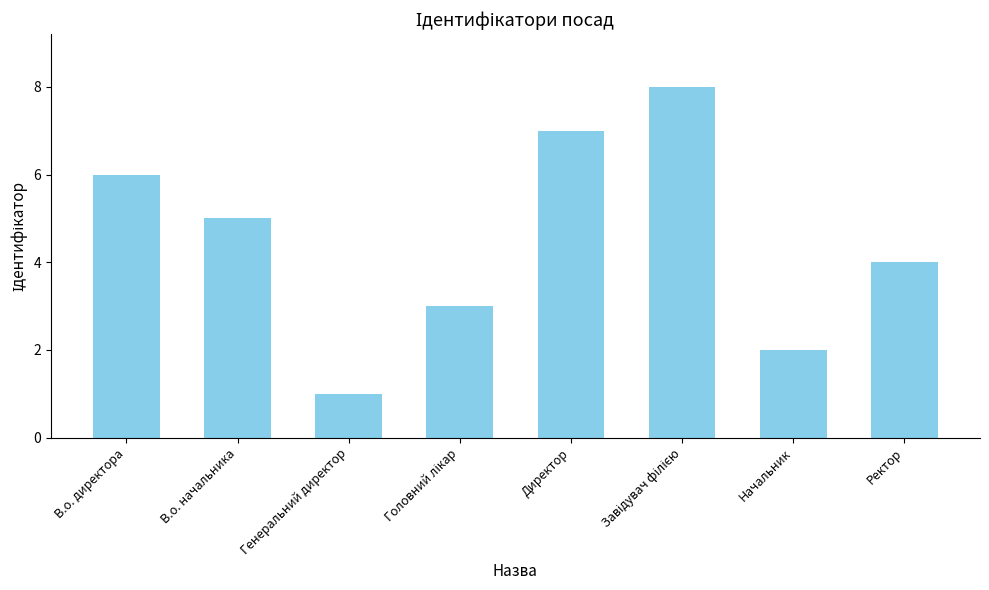

Between Ректор and Директор, which is larger?

Директор